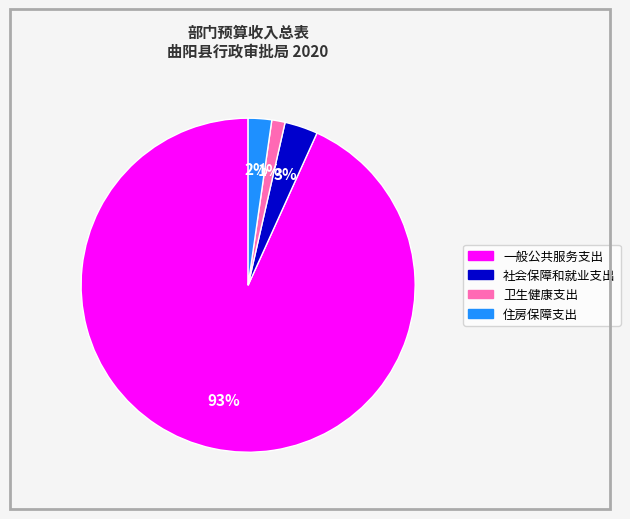

Which has a higher value, 住房保障支出 or 社会保障和就业支出?

社会保障和就业支出